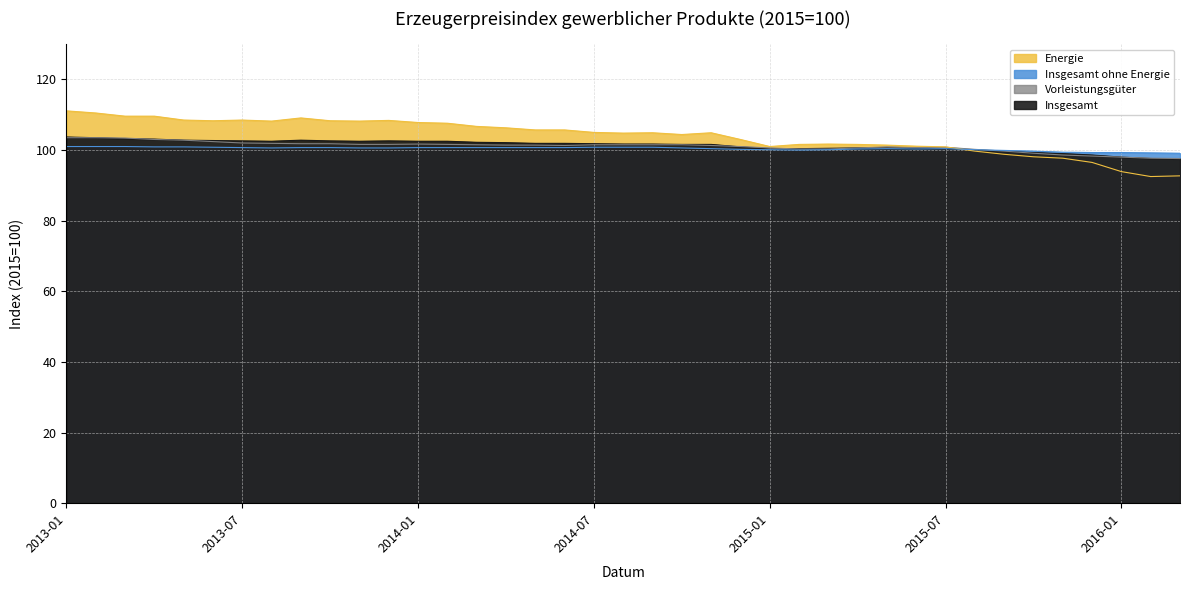

True or false: Energie has a value of 68.5 at 2014-12.

False